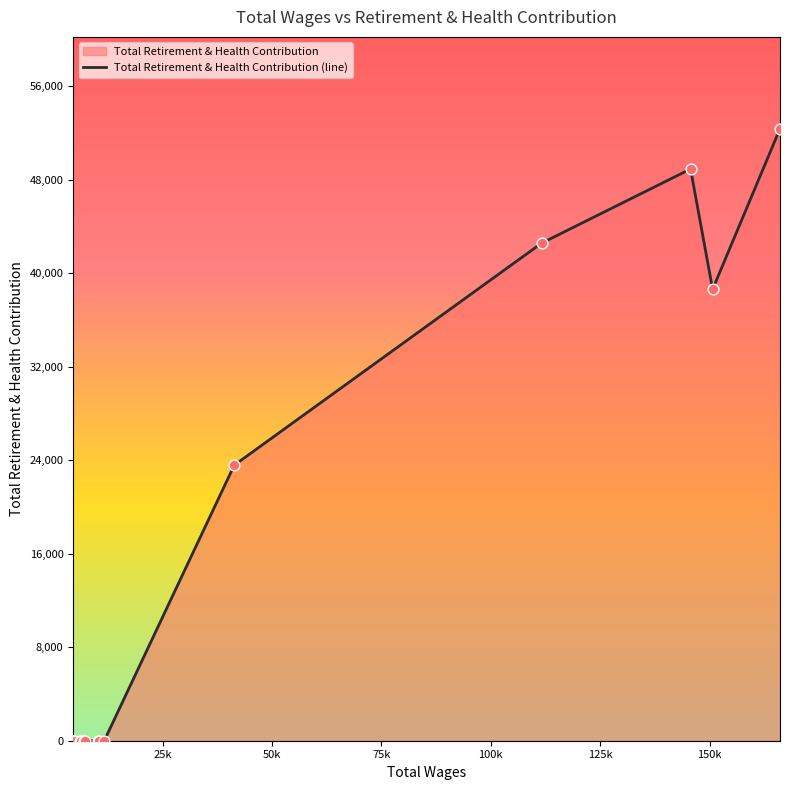

What is the greatest value displayed?

52355